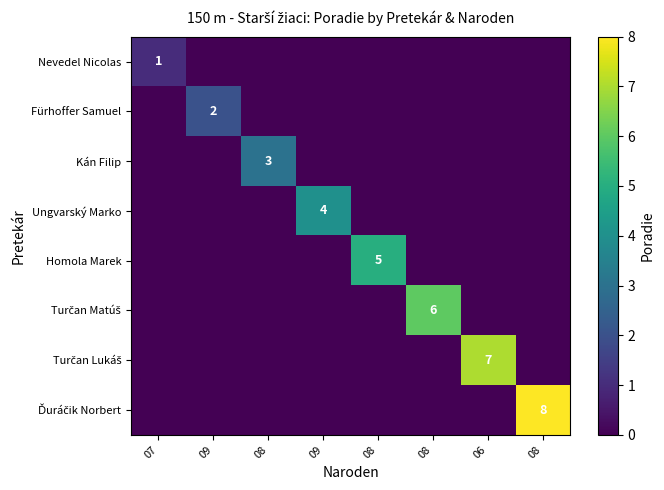

Which series has the largest total across all categories?

Ďuráčik Norbert